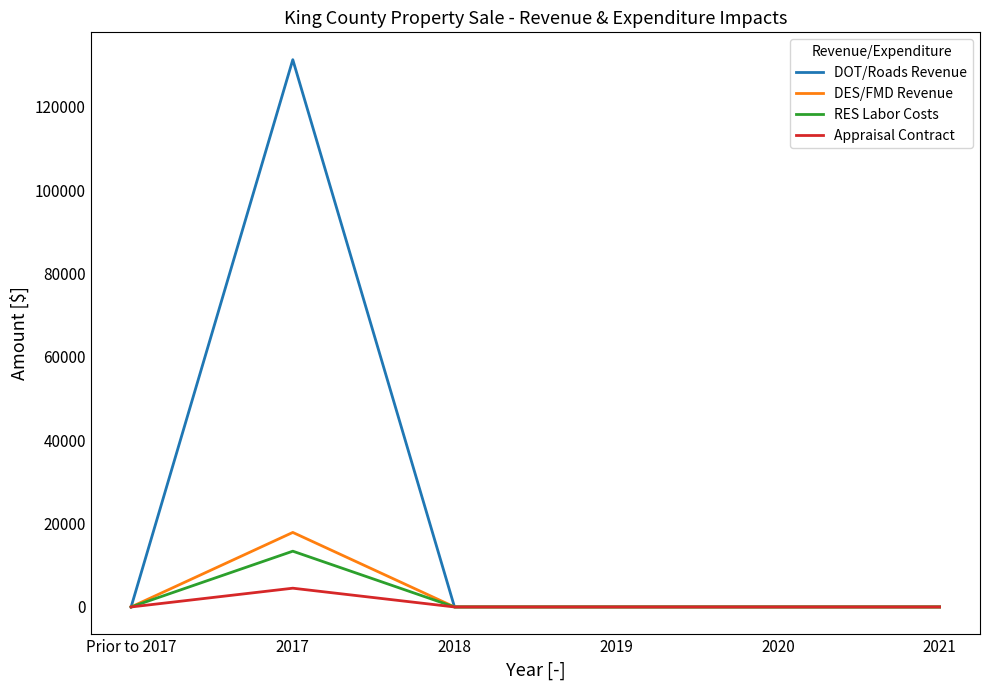

Which series has the largest total across all categories?

DOT/Roads Revenue